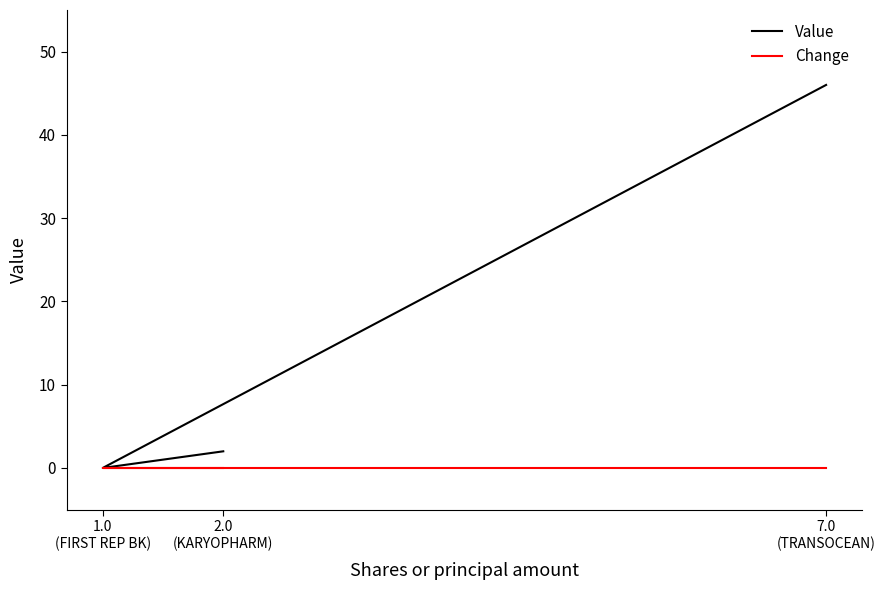

Is this an area chart (filled region under the line)?

No